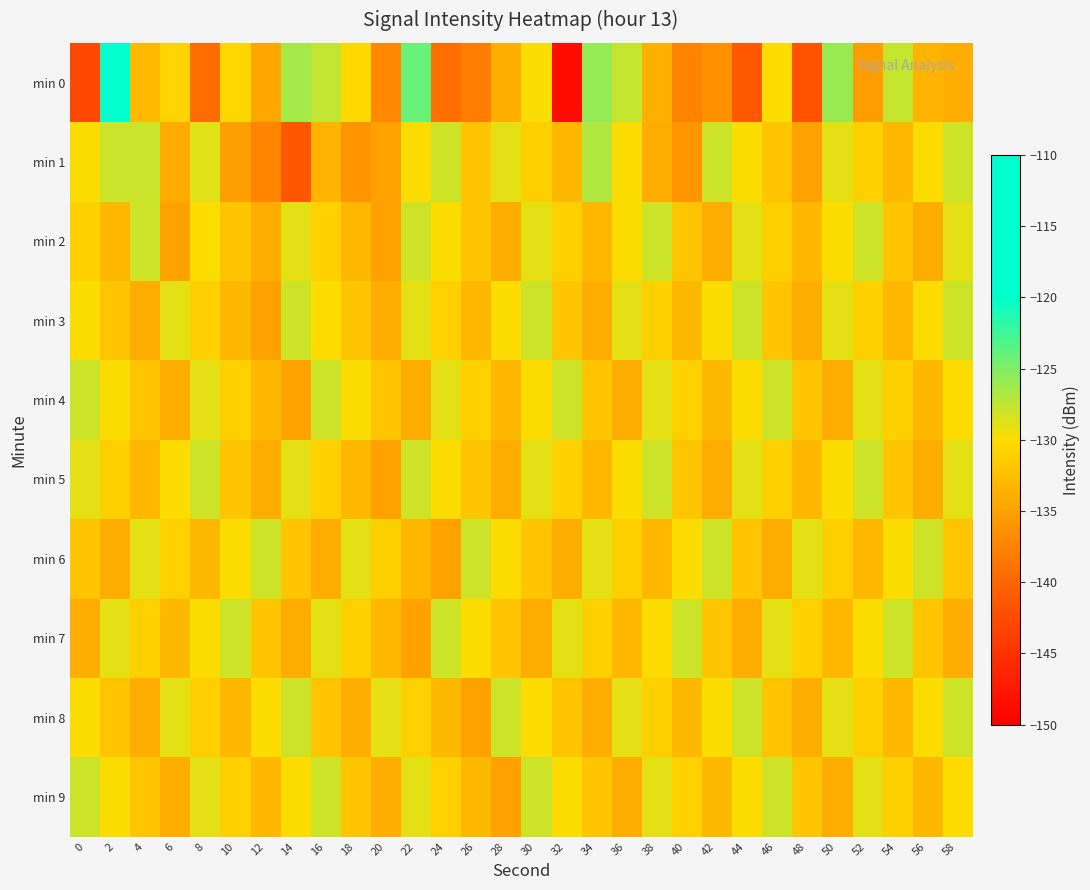

Which series changed the most between 6 and 38?

min 2